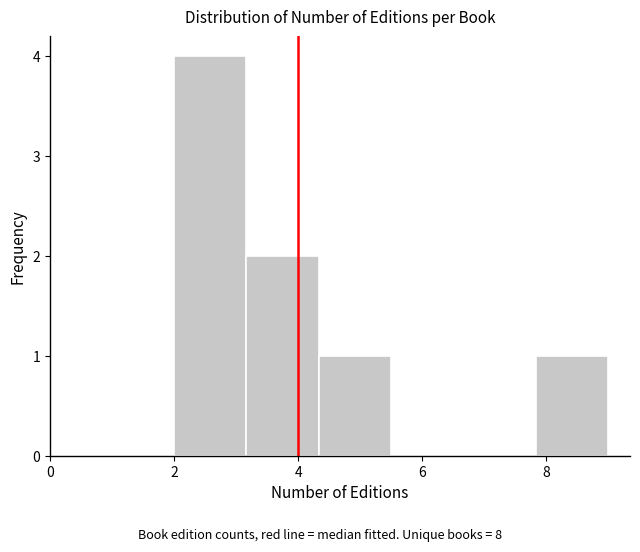

What is the height of the bar covering 3.2 to 4.4 on the x-axis? Neither the bar edges nor the heights are printed on the chart, so give them approximately, as read against the axes.

2